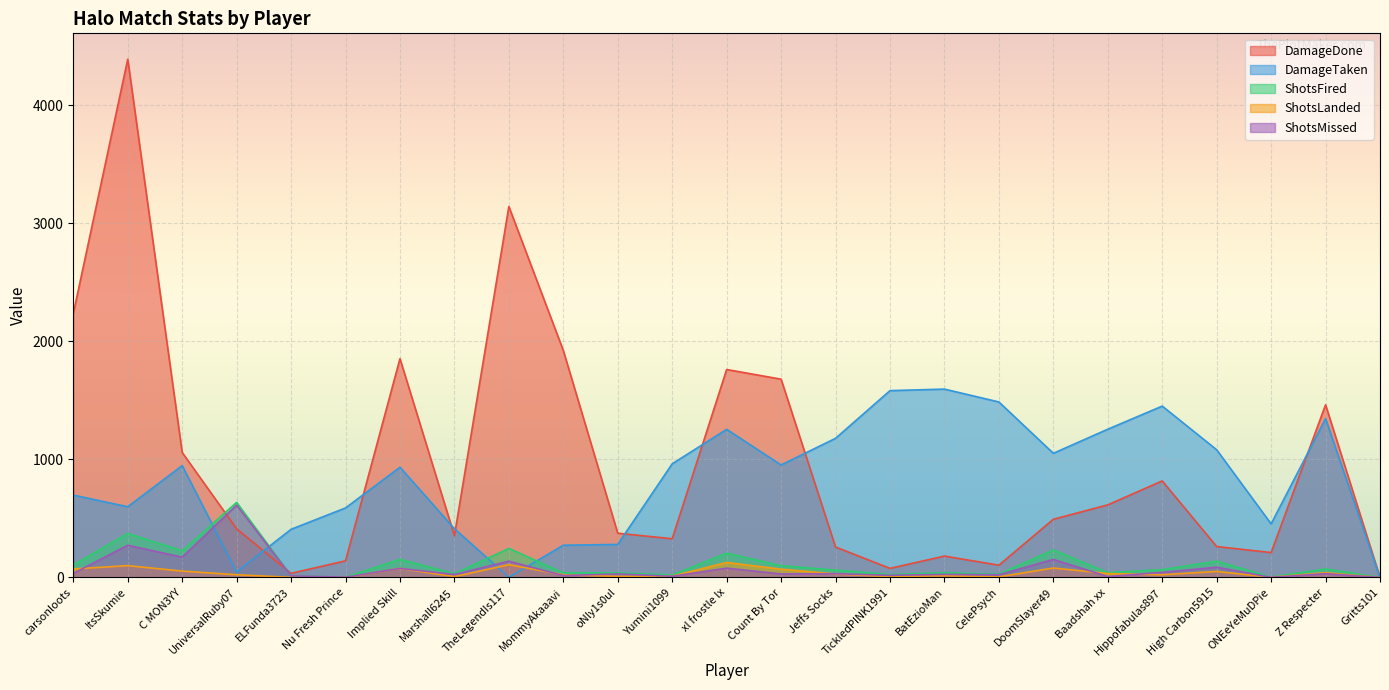

What is the highest value of the ShotsLanded series?

127